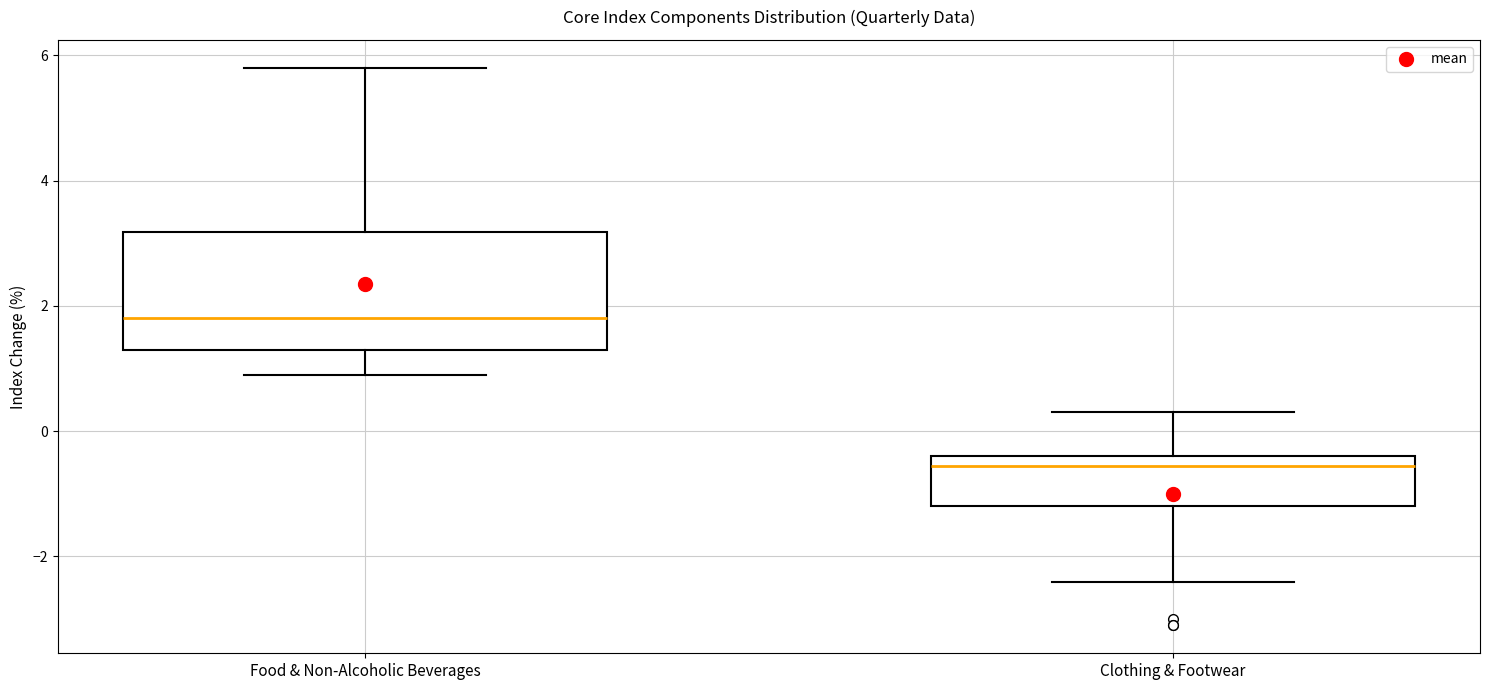

Where does the upper whisker of the box for Clothing & Footwear end on the y-axis? The values are not printed on the chart, so give them approximately, as read against the axis.

0.4